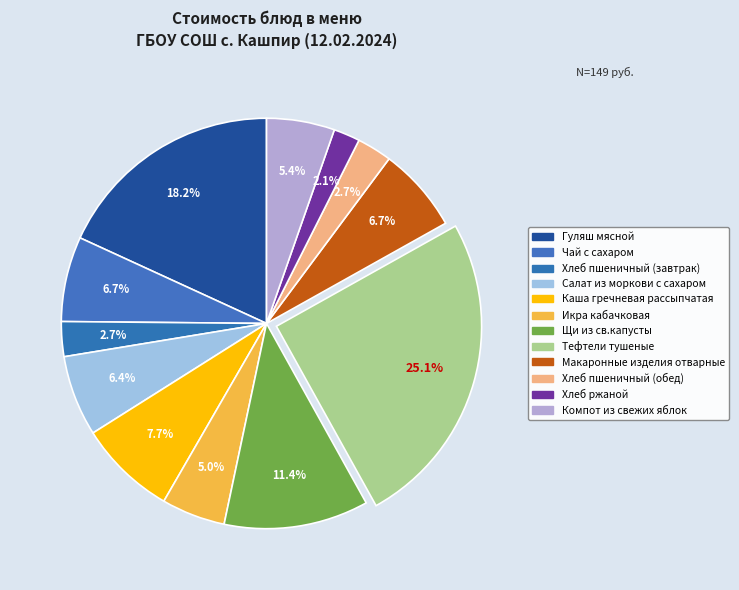

Combined, what portion of the pie is Хлеб ржаной and Хлеб пшеничный (завтрак)?

4.8%